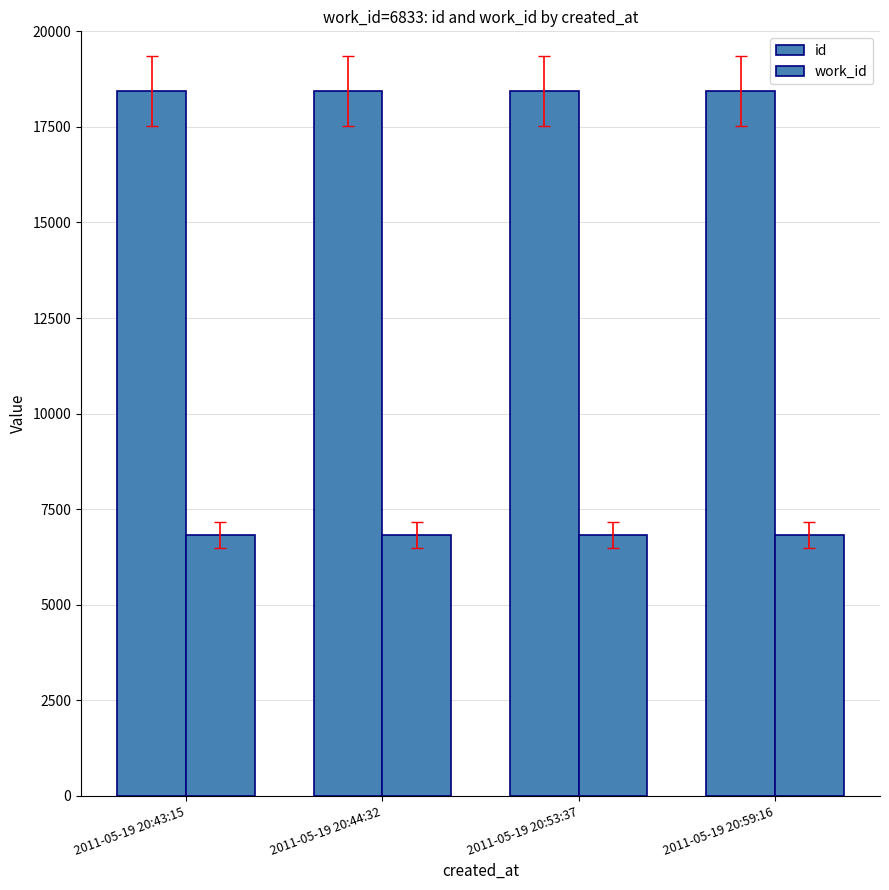

Count the number of categories in the chart.

4